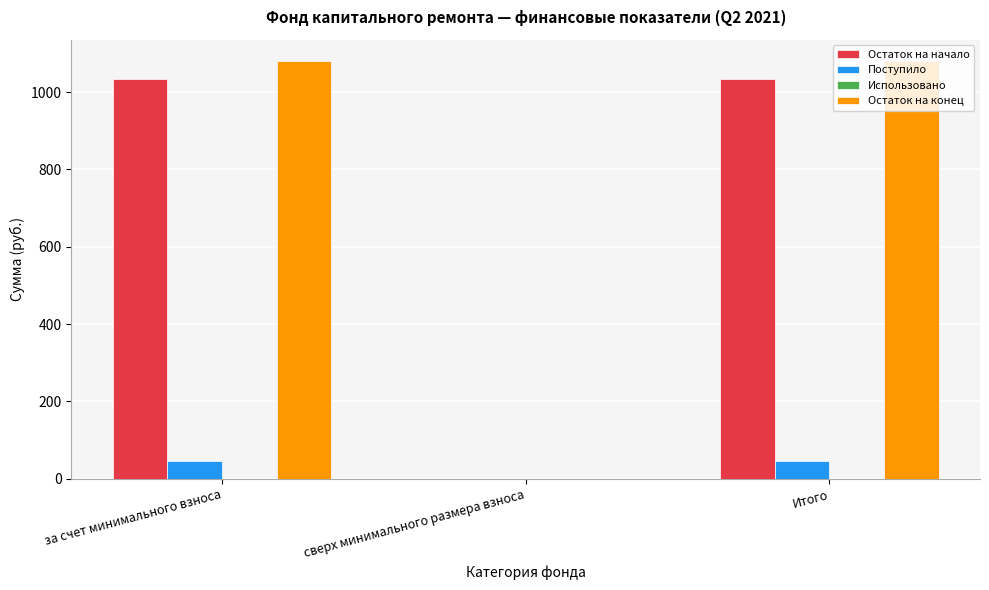

Reading left to right, list all the values displayed in this chart.

Остаток на начало: за счет минимального взноса=1035.2	сверх минимального размера взноса=0.0	Итого=1035.2
Поступило: за счет минимального взноса=46.4	сверх минимального размера взноса=0.0	Итого=46.4
Остаток на конец: за счет минимального взноса=1081.6	сверх минимального размера взноса=0.0	Итого=1081.6